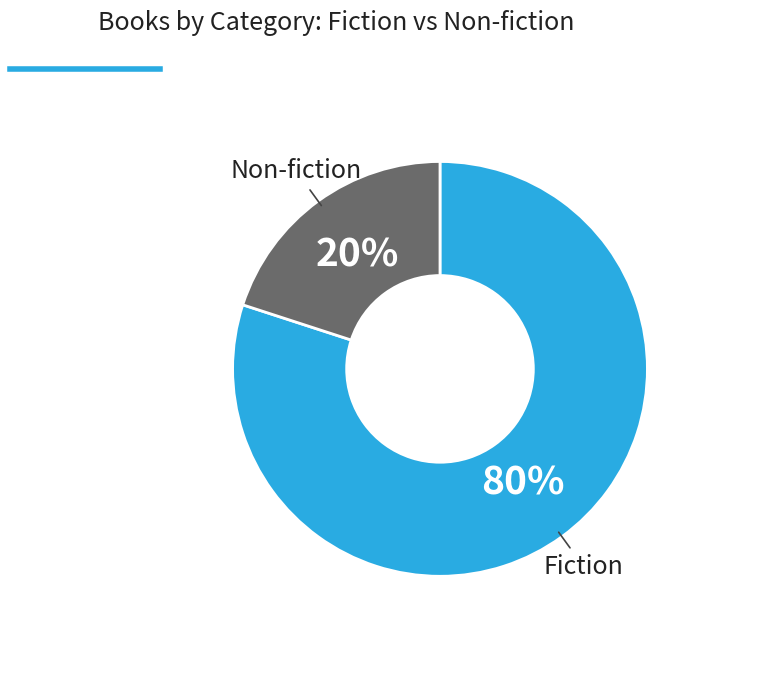

Rank the categories by value from highest to lowest.

Fiction, Non-fiction